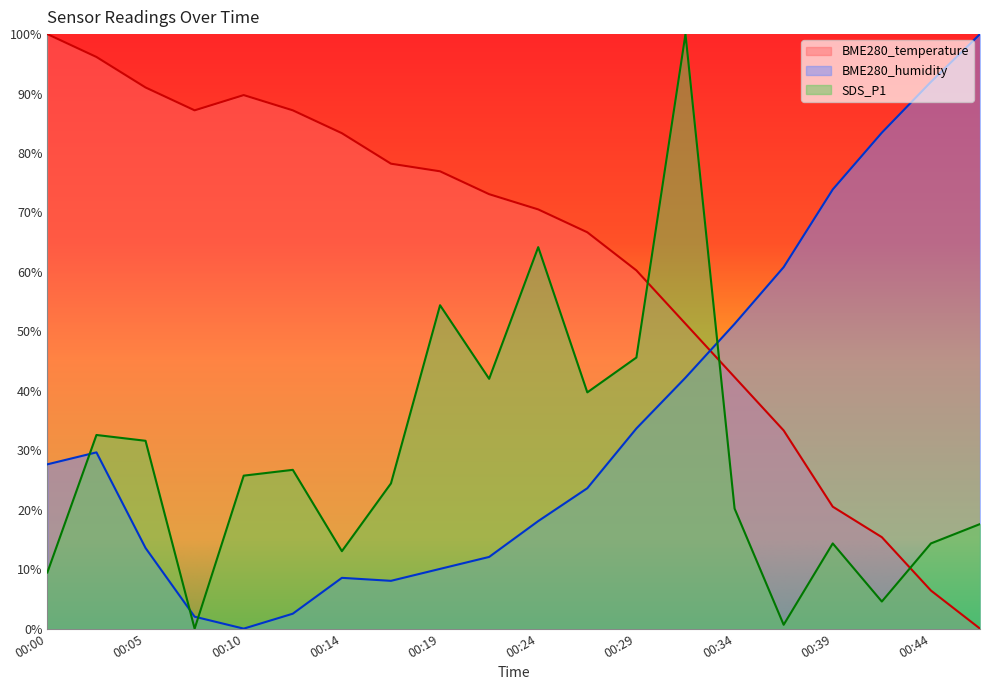

What is the value of the SDS_P1 point at the 1st from the left?

9.4